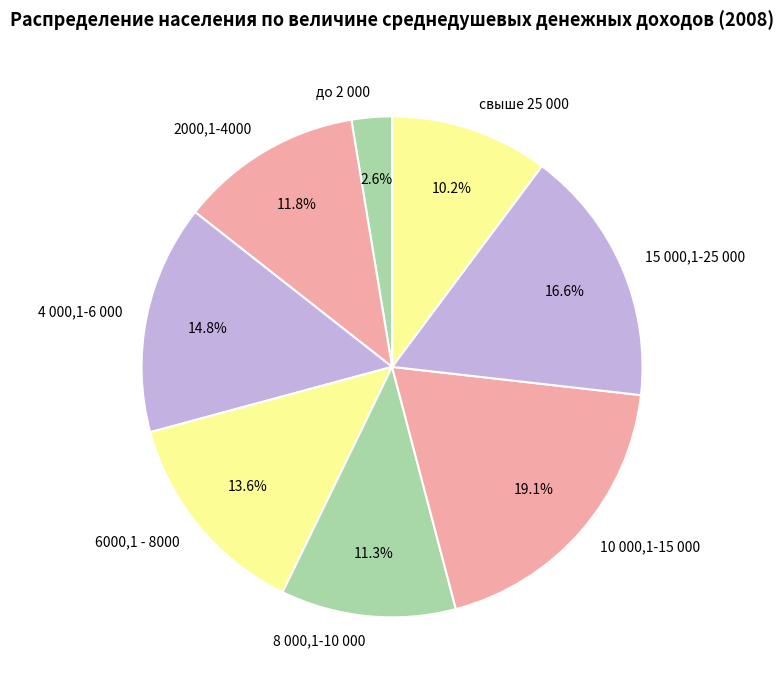

What is the smallest slice in the pie chart?

до 2 000